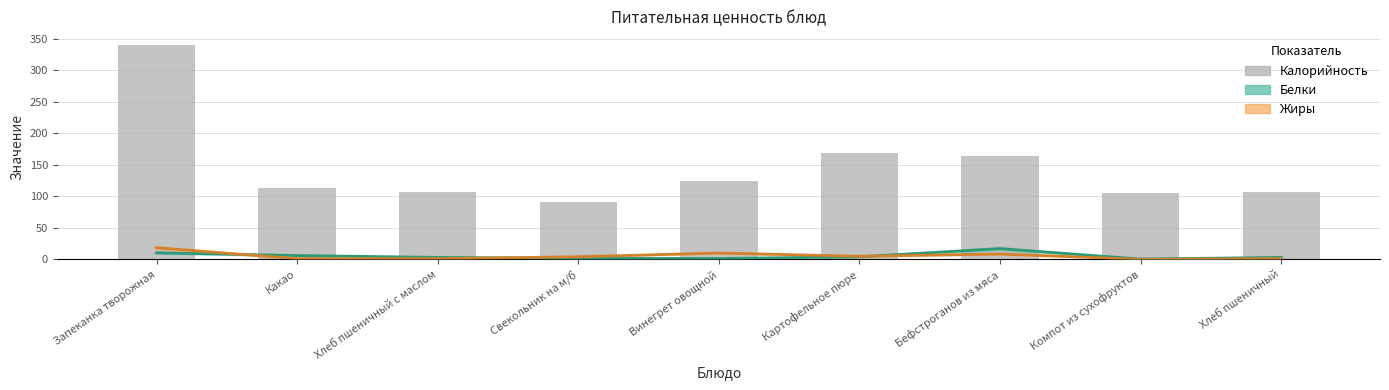

Reading left to right, extract all data points from this chart.

Белки: Запеканка творожная=10.3	Какао=6.1	Хлеб пшеничный с маслом=3.1	Свекольник на м/б=1.6	Винегрет овощной=1.4	Картофельное пюре=4.1	Бефстроганов из мяса=17.0	Компот из сухофруктов=0.5	Хлеб пшеничный=3.1
Жиры: Запеканка творожная=18.4	Какао=1.1	Хлеб пшеничный с маслом=1.1	Свекольник на м/б=4.1	Винегрет овощной=10.0	Картофельное пюре=4.9	Бефстроганов из мяса=8.5	Компот из сухофруктов=0.0	Хлеб пшеничный=1.1
Калорийность: Запеканка творожная=340.3	Какао=113.3	Хлеб пшеничный с маслом=107.1	Свекольник на м/б=91.1	Винегрет овощной=125.1	Картофельное пюре=169.5	Бефстроганов из мяса=163.8	Компот из сухофруктов=104.6	Хлеб пшеничный=107.1